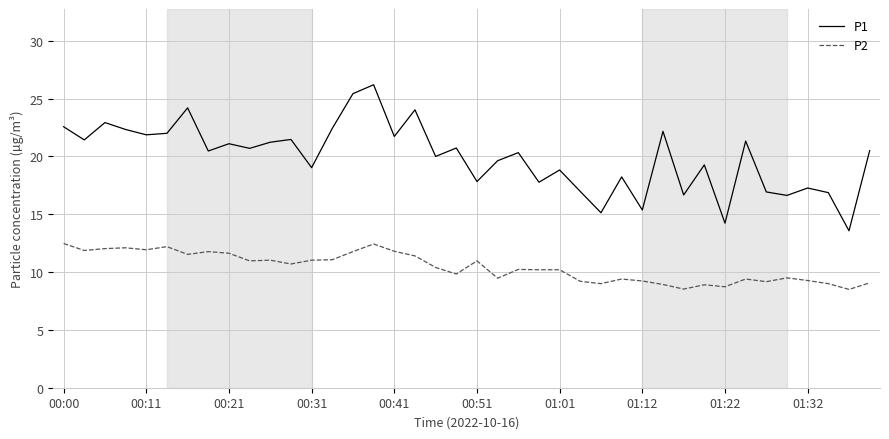

What is the highest value of the P1 series?

26.2